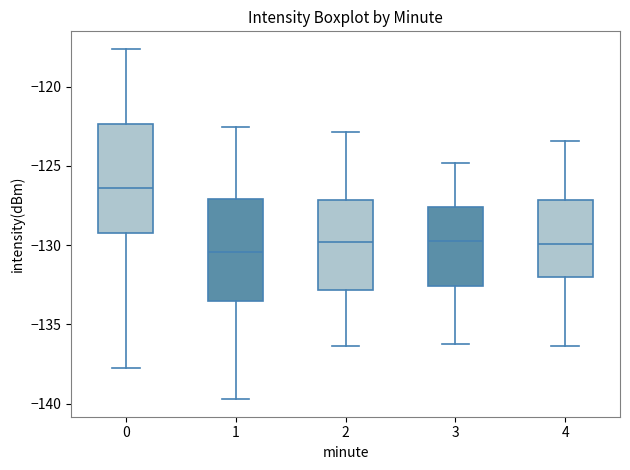

Reading left to right, transcribe this box plot: for each box, give where its median line is, the range the box spans, and where its two whiskers end, as read against the y-axis. The values are not printed on the chart, so give them approximately, as read against the axis.

0: median -126.5, box -129.0 to -122.5, whiskers -137.5 to -117.5
1: median -130.5, box -133.5 to -127.0, whiskers -139.5 to -122.5
2: median -130.0, box -133.0 to -127.0, whiskers -136.5 to -123.0
3: median -129.5, box -132.5 to -127.5, whiskers -136.0 to -125.0
4: median -130.0, box -132.0 to -127.0, whiskers -136.5 to -123.5